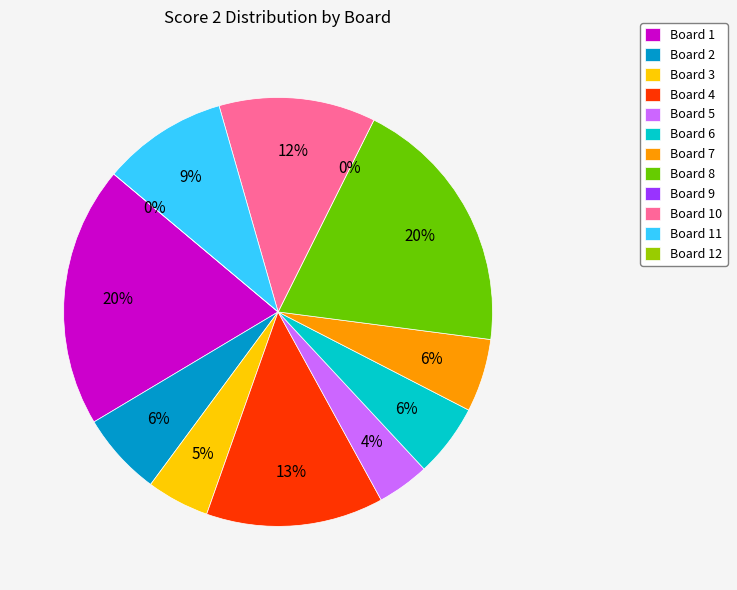

Approximately how many times larger is the value at Board 11 compared to Board 4?

0.7